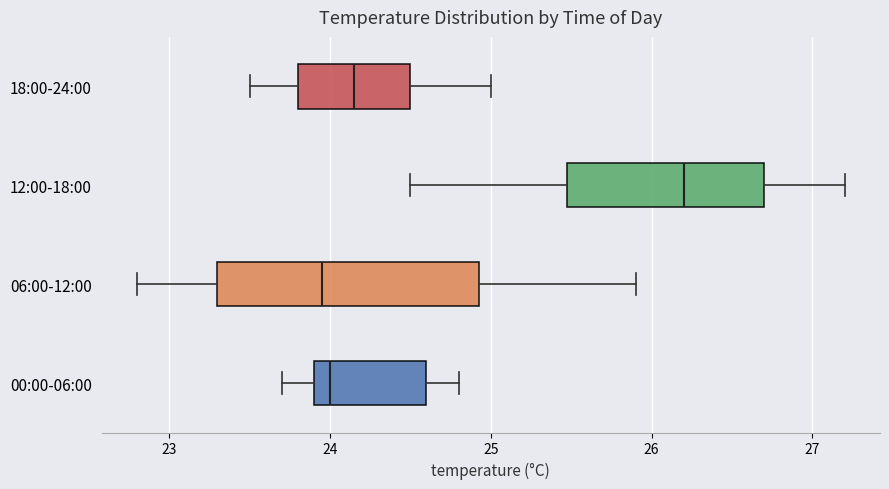

Which box is the widest, from its left edge to its right edge?

06:00-12:00